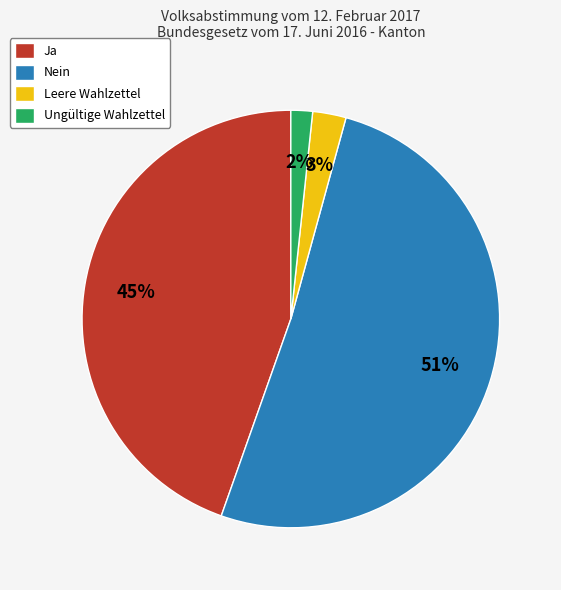

Which slice represents more than half of the pie?

Nein